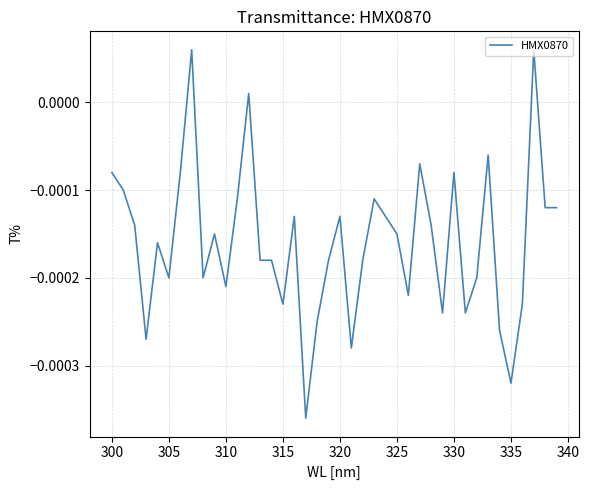

Does the chart display data point markers on the line(s)?

No